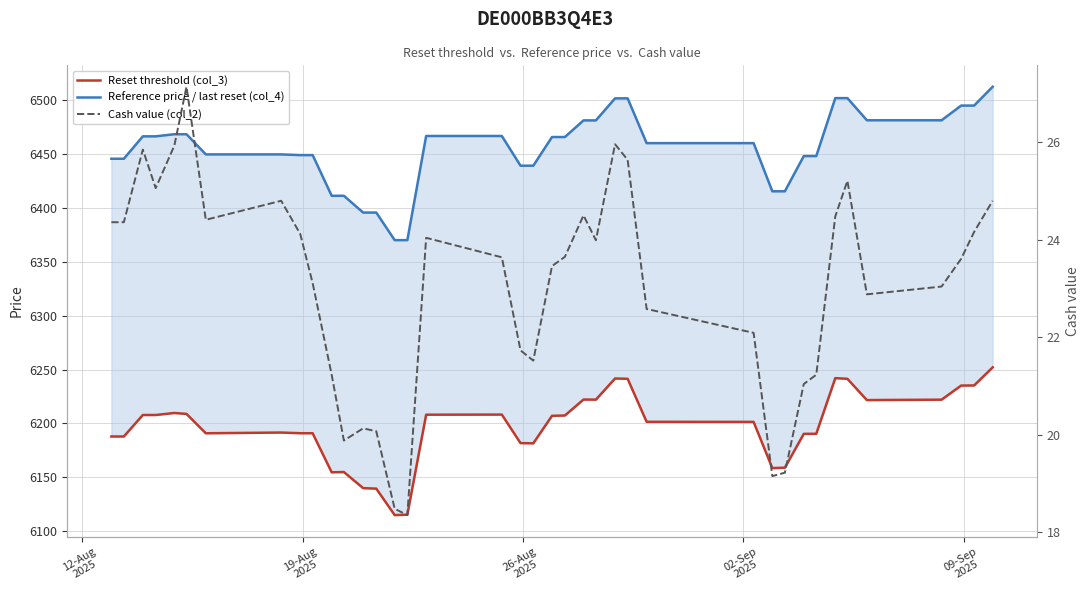

Reading left to right, transcribe all the data shown in this chart.

Reference price (last reset): 6445.8	6445.8	6466.6	6466.6	6468.5	6468.5	6449.8	6449.8	6449.1	6449.1	6411.4	6411.4	6395.8	6395.8	6370.2	6370.2	6466.9	6466.9	6439.3	6439.3	6465.9	6465.9	6481.4	6481.4	6501.9	6501.9	6460.3	6460.3	6415.5	6415.5	6448.3	6448.3	6502.1	6502.1	6481.5	6481.5	6495.1	6495.1	6512.6
Reset threshold: 6187.8	6187.8	6207.8	6207.7	6209.6	6208.8	6190.8	6191.5	6190.8	6190.8	6154.5	6154.8	6139.8	6139.4	6114.8	6115.2	6208.0	6208.1	6181.7	6181.5	6207.0	6207.3	6222.1	6222.0	6241.7	6241.4	6201.4	6201.4	6158.4	6158.8	6190.2	6190.3	6242.0	6241.4	6221.6	6222.0	6235.1	6235.2	6252.0
Cash value: 24.4	24.4	25.9	25.1	25.9	27.1	24.4	24.8	24.1	23.1	21.2	19.9	20.1	20.1	18.5	18.4	24.0	23.6	21.7	21.5	23.5	23.6	24.5	24.0	26.0	25.6	22.6	22.1	19.1	19.2	21.0	21.2	24.5	25.2	22.9	23.0	23.6	24.2	24.8